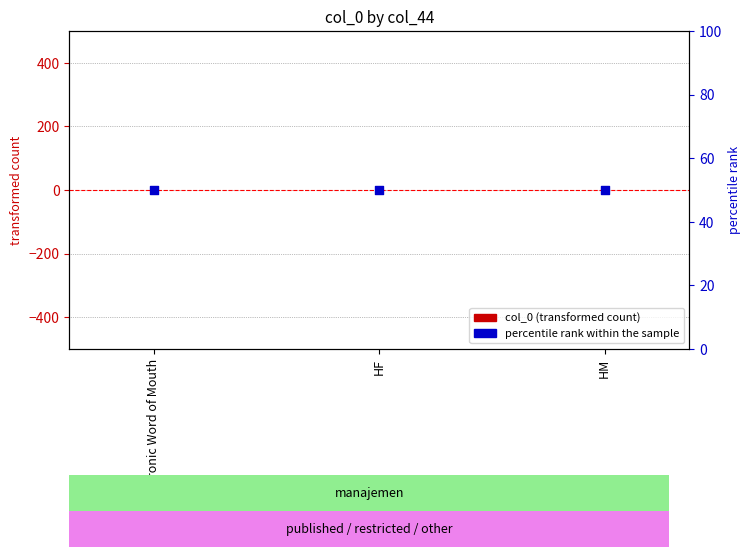

Which series has the largest Y range (max minus min)?

col_0 (transformed)